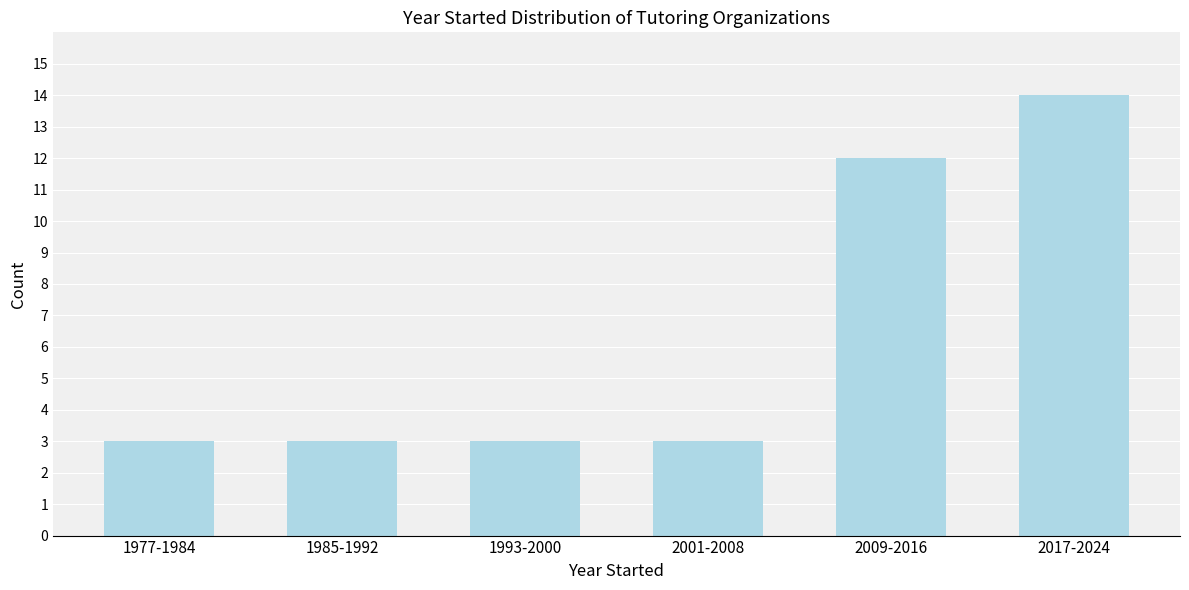

Reading right to left, extract all data points from this chart.

14	12	3	3	3	3